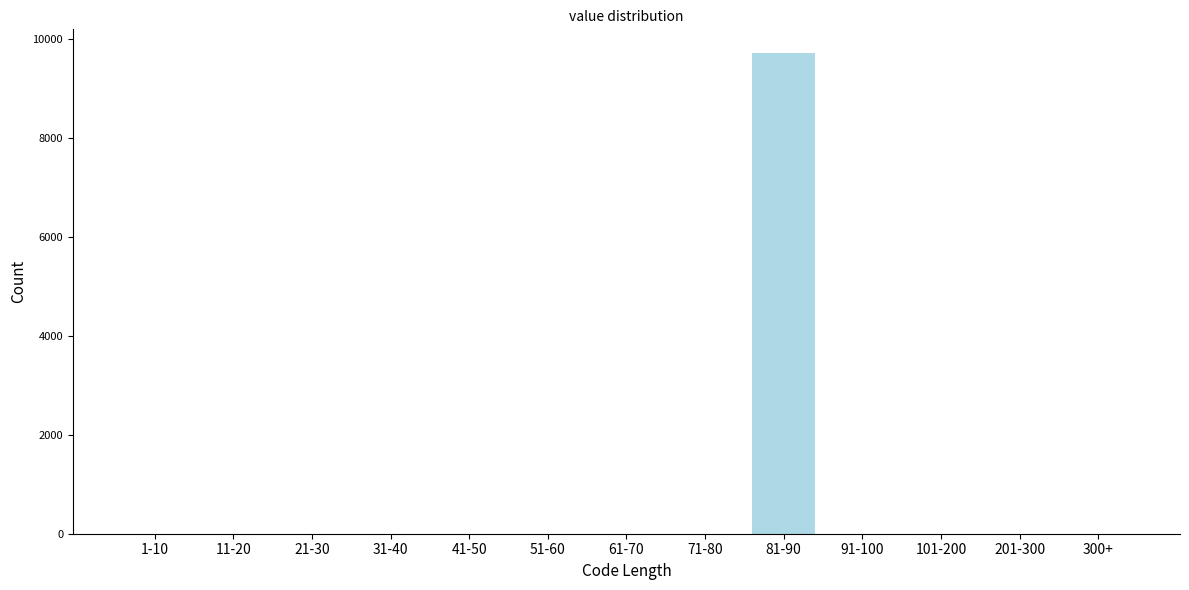

Reading left to right, what are all the values shown in this chart?

1-10=0	11-20=0	21-30=0	31-40=0	41-50=0	51-60=0	61-70=0	71-80=0	81-90=9704	91-100=0	101-200=0	201-300=0	300+=0